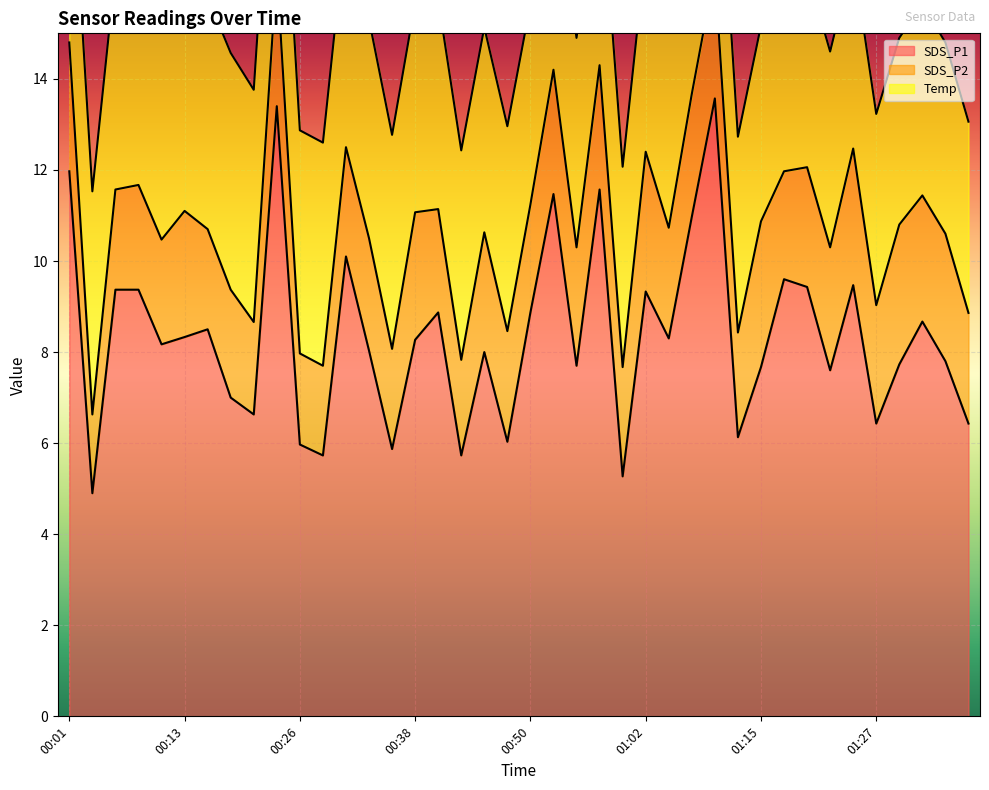

True or false: Temp and SDS_P1 cross at least once.

False